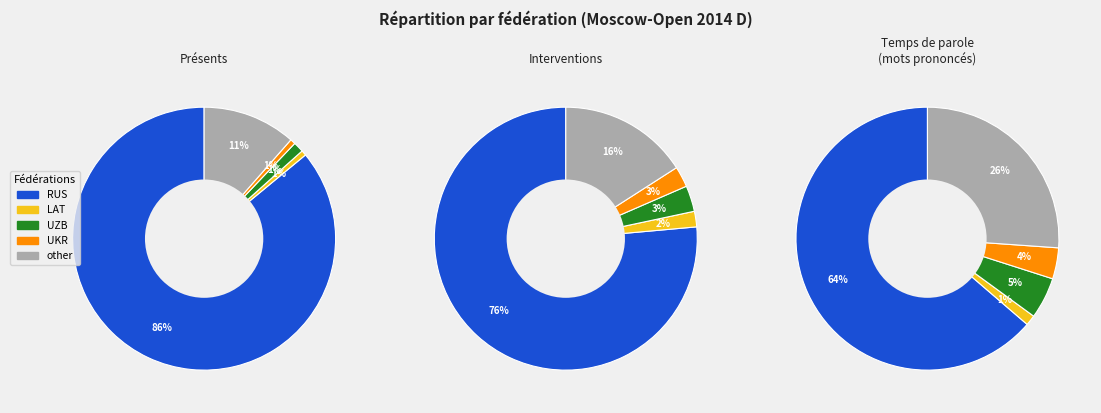

Which slice represents more than half of the pie?

RUS